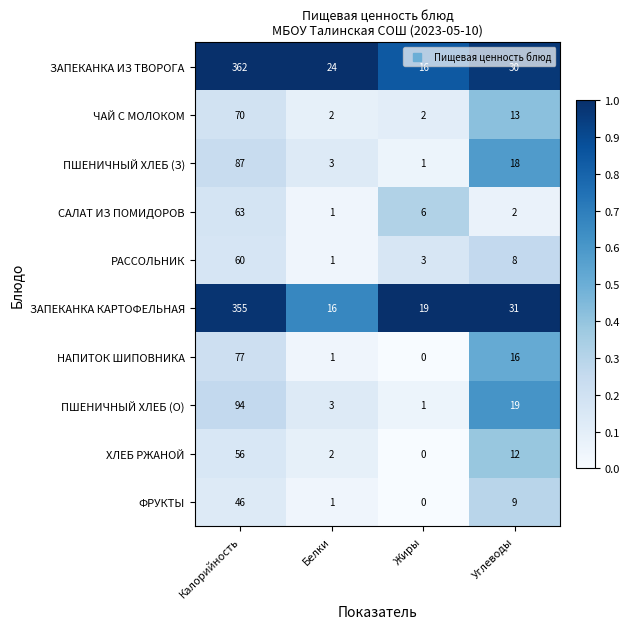

Rank the series at Калорийность from lowest to highest value.

ФРУКТЫ, ХЛЕБ РЖАНОЙ, РАССОЛЬНИК, САЛАТ ИЗ ПОМИДОРОВ, ЧАЙ С МОЛОКОМ, НАПИТОК ШИПОВНИКА, ПШЕНИЧНЫЙ ХЛЕБ (З), ПШЕНИЧНЫЙ ХЛЕБ (О), ЗАПЕКАНКА КАРТОФЕЛЬНАЯ, ЗАПЕКАНКА ИЗ ТВОРОГА